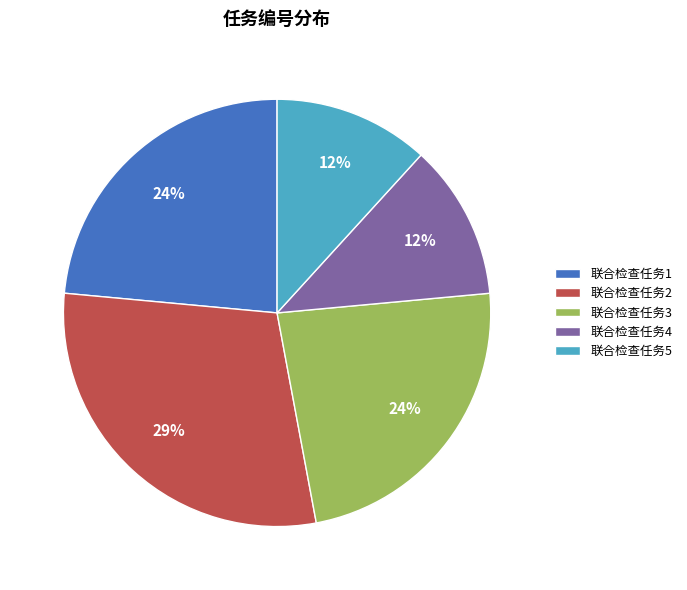

To the nearest percent, what is the difference between the 联合检查任务4 and 联合检查任务1 slice percentages?

12%